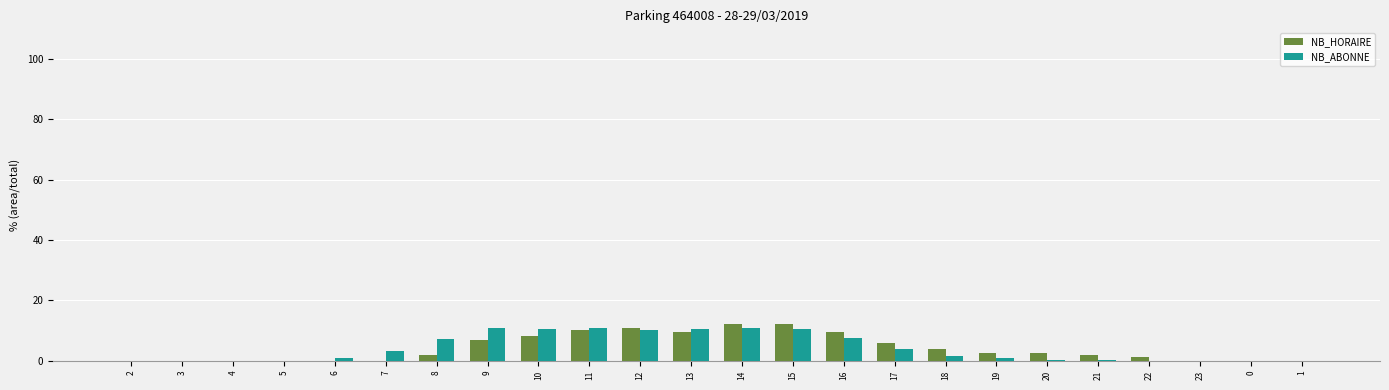

What is the difference between the NB_HORAIRE values at 5 and 14?

12.2